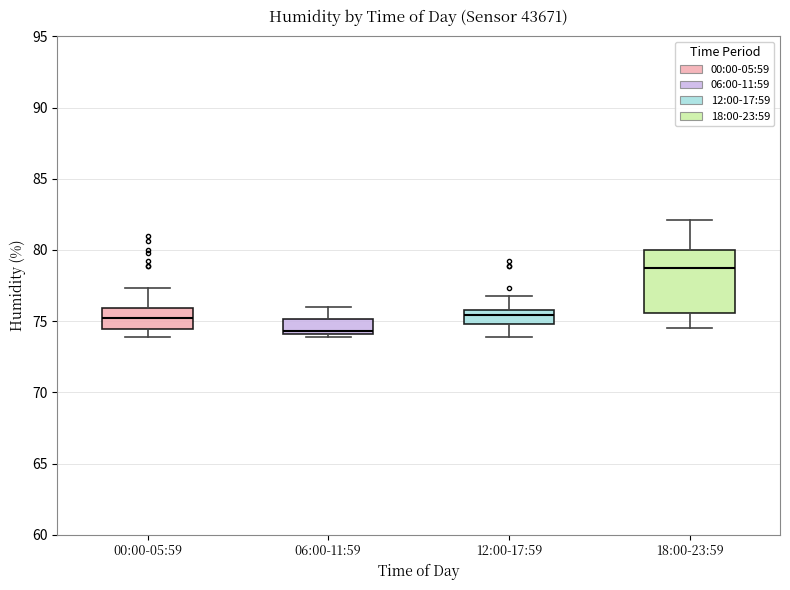

Which box has the lowest median line?

06:00-11:59